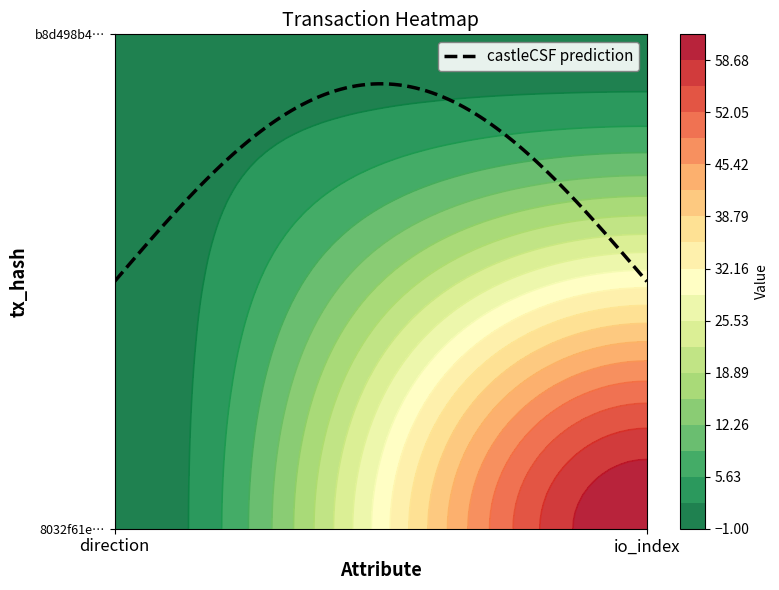

Which series has the largest total across all categories?

8032f61eae8340d684b69d19324c1c0a4475c3c